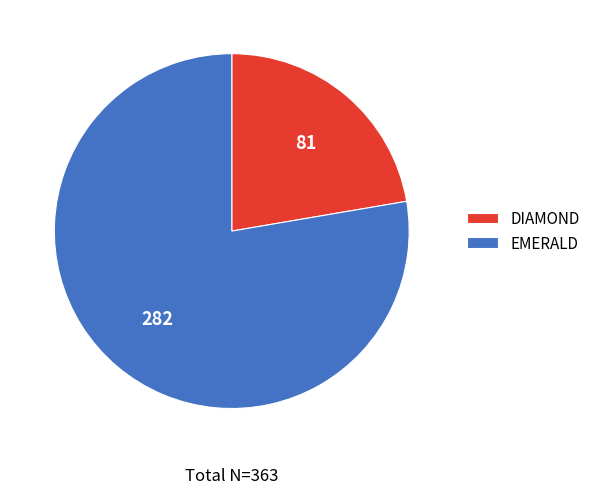

Is there any slice that represents more than half of the pie?

Yes